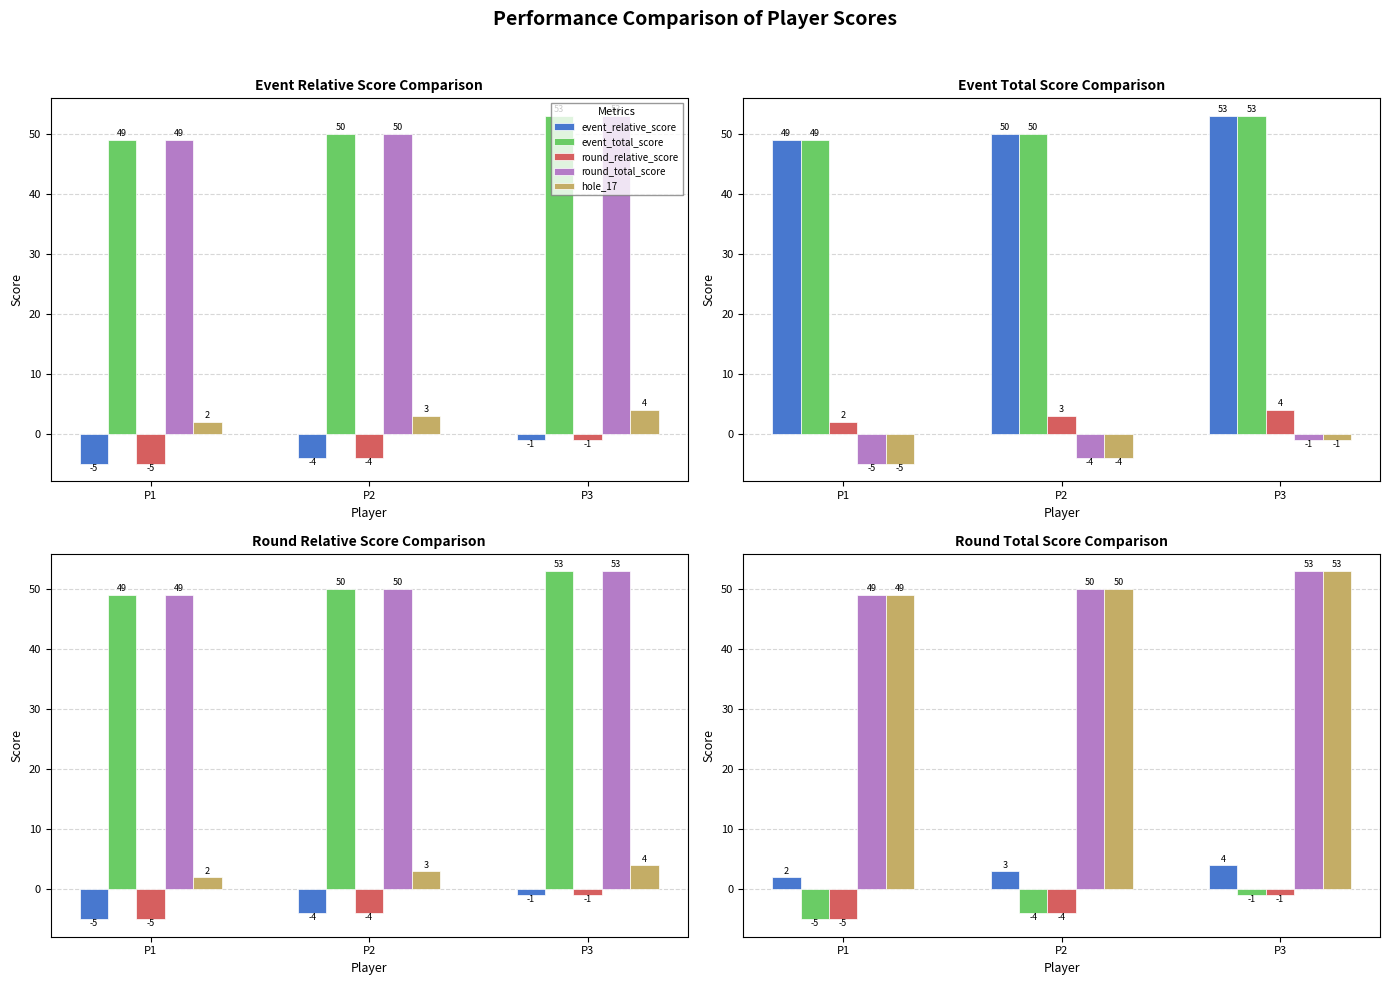

Which series has the widest spread of values?

event_relative_score